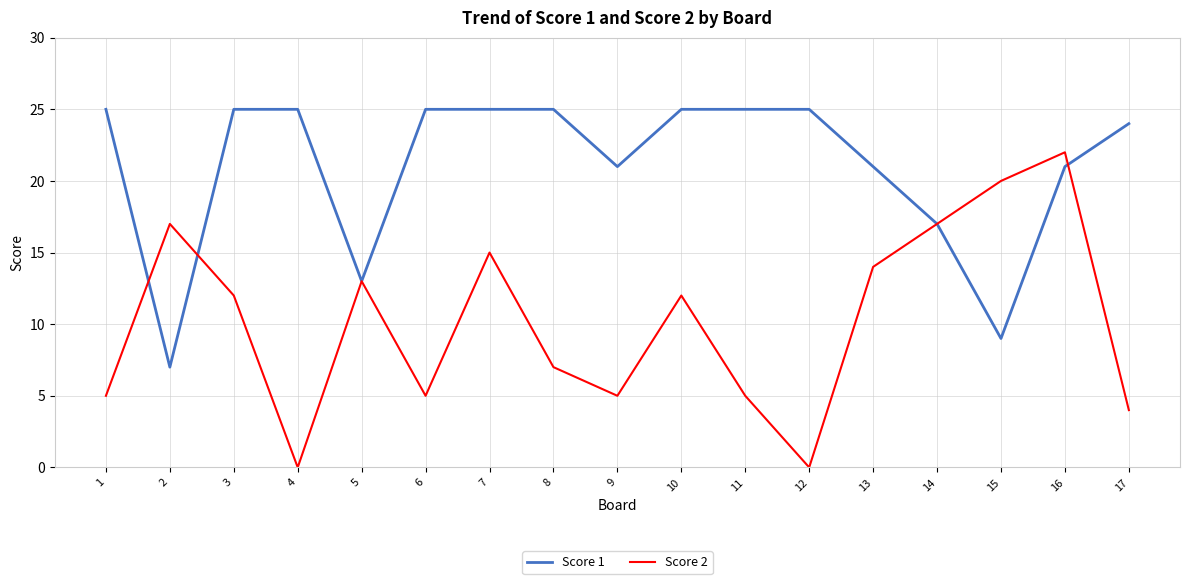

What is the difference between the maximum and second lowest values in the Score 1 series?

16